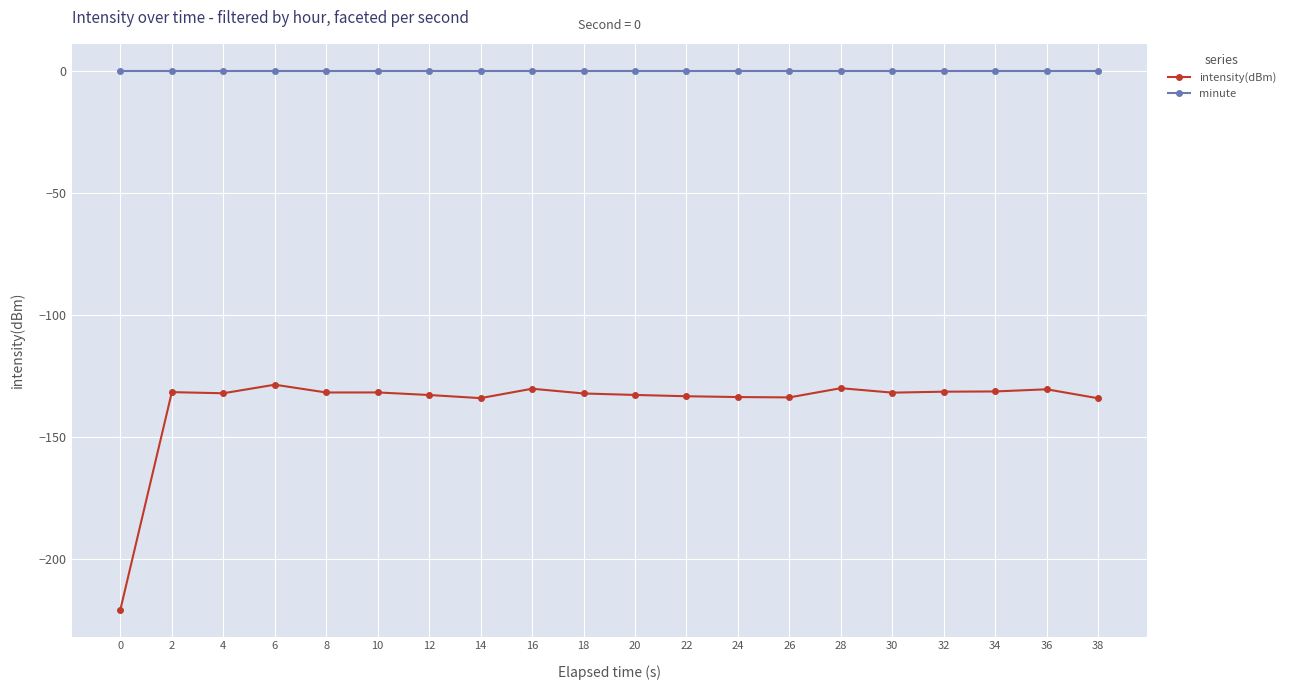

What is the highest value of the intensity(dBm) series?

-128.6